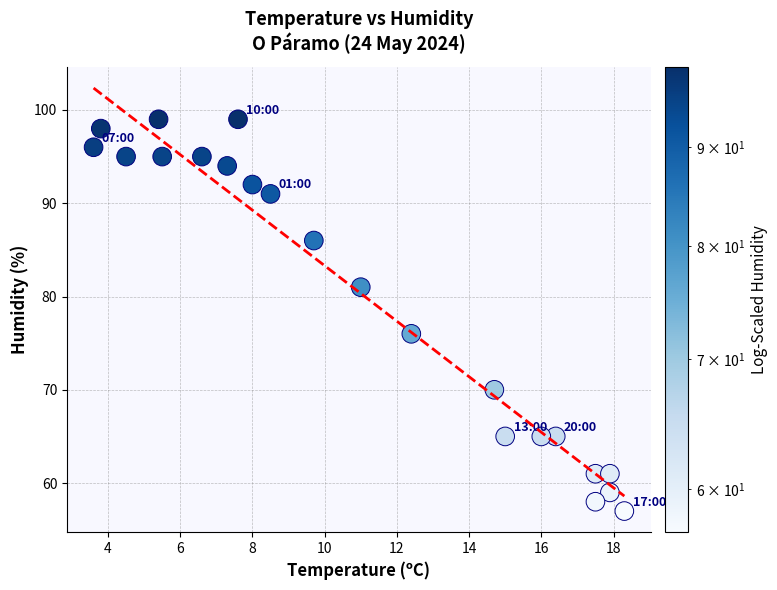

What Y value in the scatter plot is closest to 78?

76